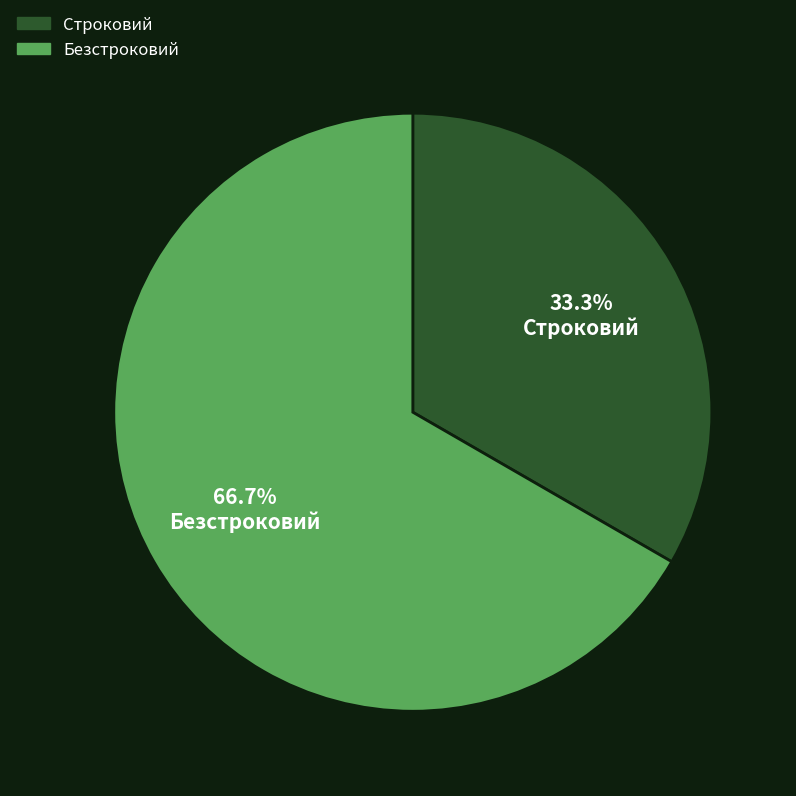

Is the sum of Безстроковий and Строковий greater than half?

Yes